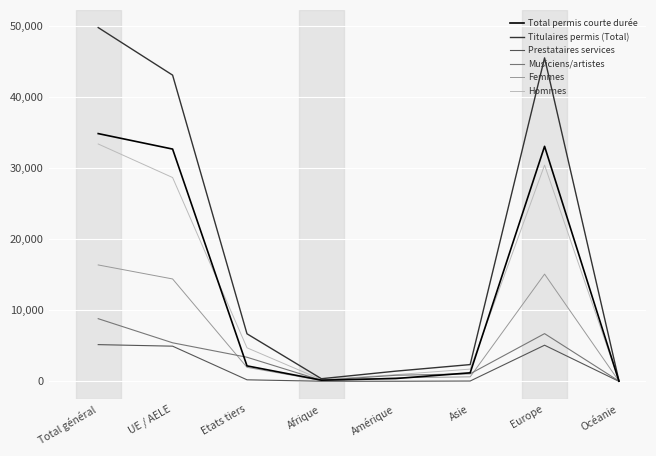

The Titulaires permis (Total) series shows 69894 at UE / AELE. True or false?

False